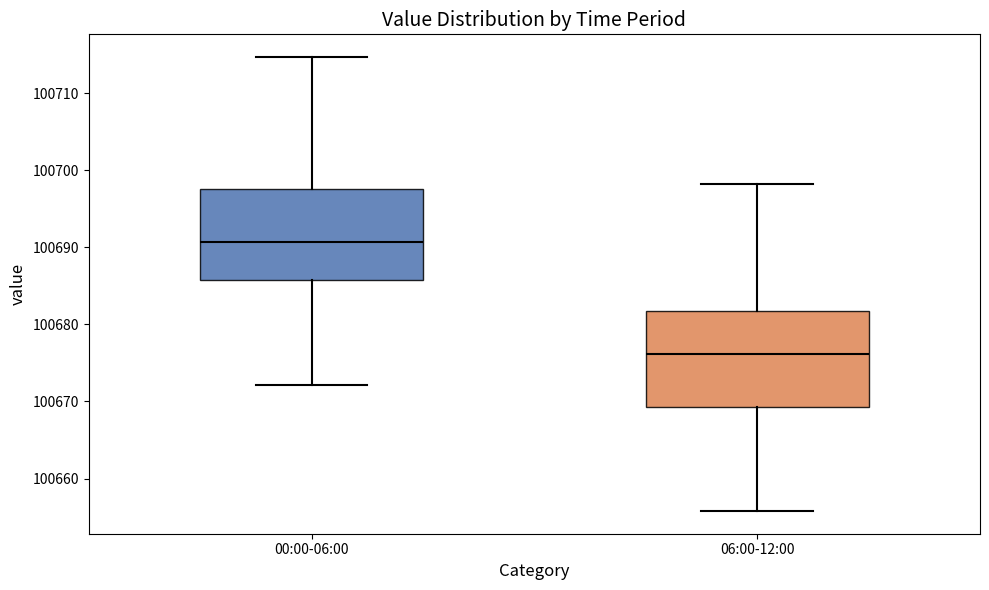

Reading left to right, transcribe this box plot: for each box, give where its median line is, the range the box spans, and where its two whiskers end, as read against the y-axis. The values are not printed on the chart, so give them approximately, as read against the axis.

00:00-06:00: median 100691, box 100686 to 100698, whiskers 100672 to 100715
06:00-12:00: median 100676, box 100669 to 100682, whiskers 100656 to 100698